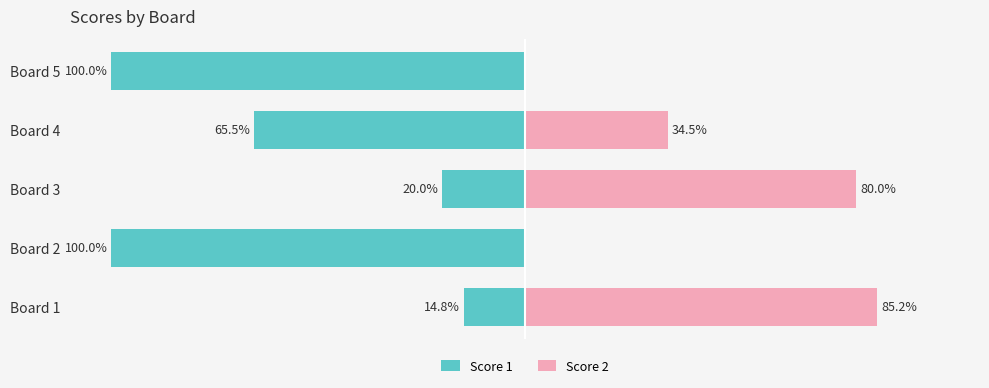

What are all the series names shown in the legend?

Score 1, Score 2